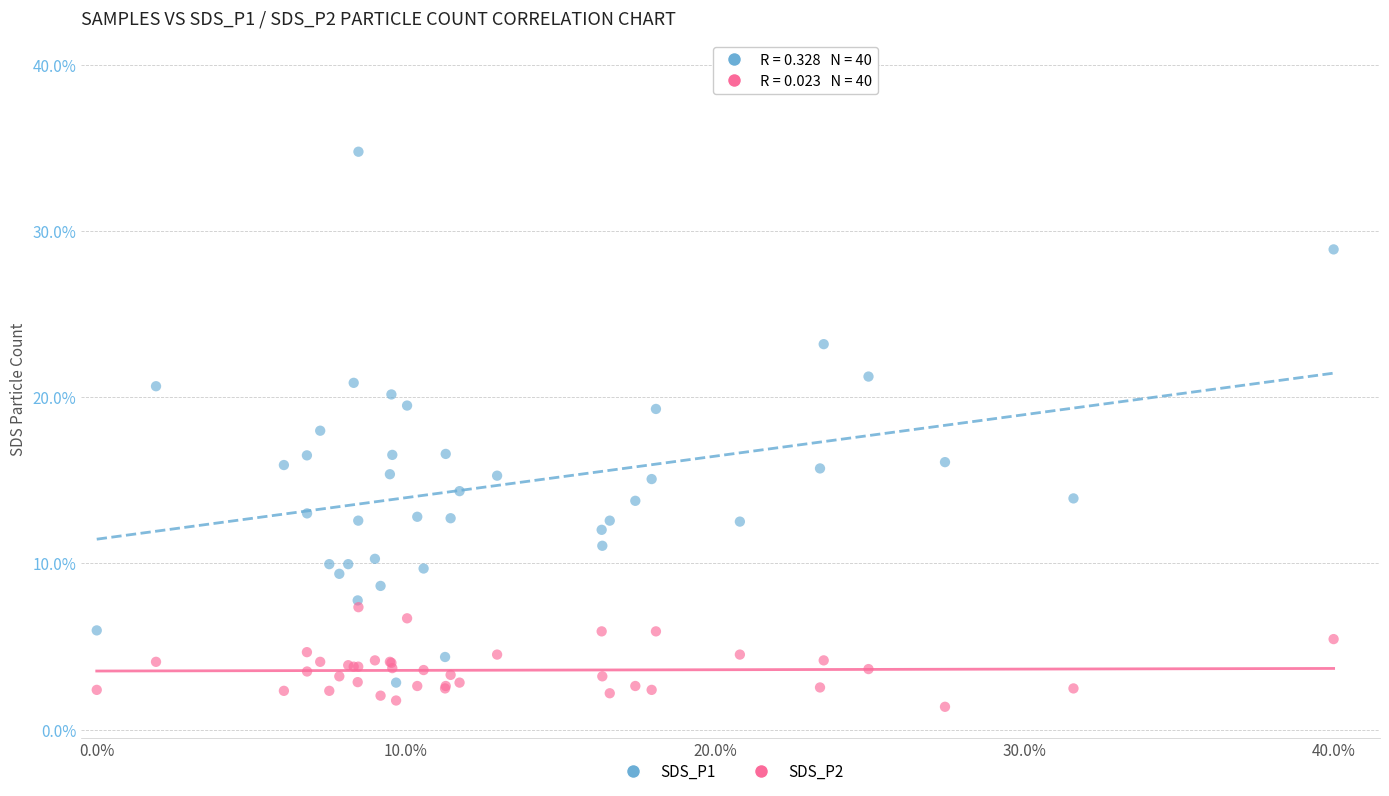

Which series contains the lowest Y value?

SDS_P2